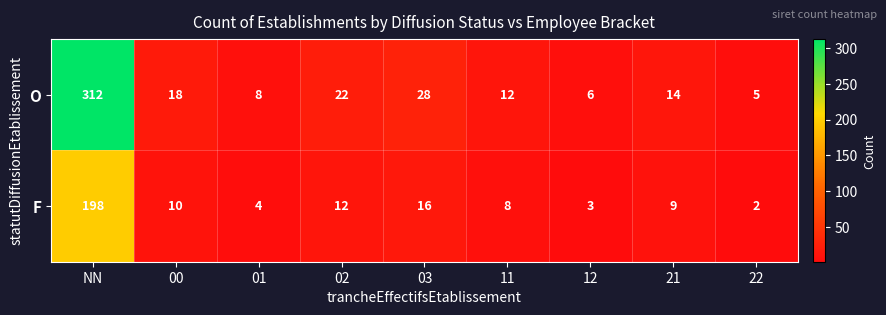

At which category does the chart reach its minimum across all series?

22